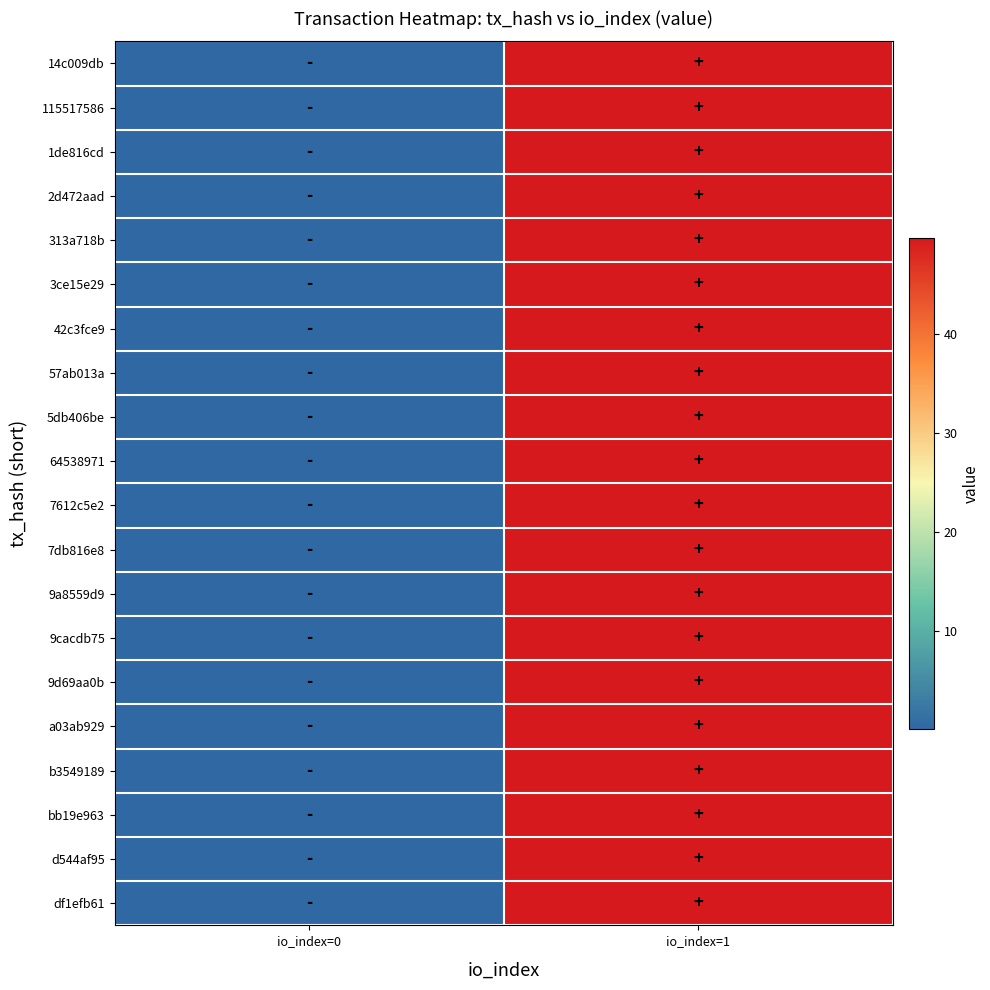

At which category does the chart reach its peak across all series?

io_index=1